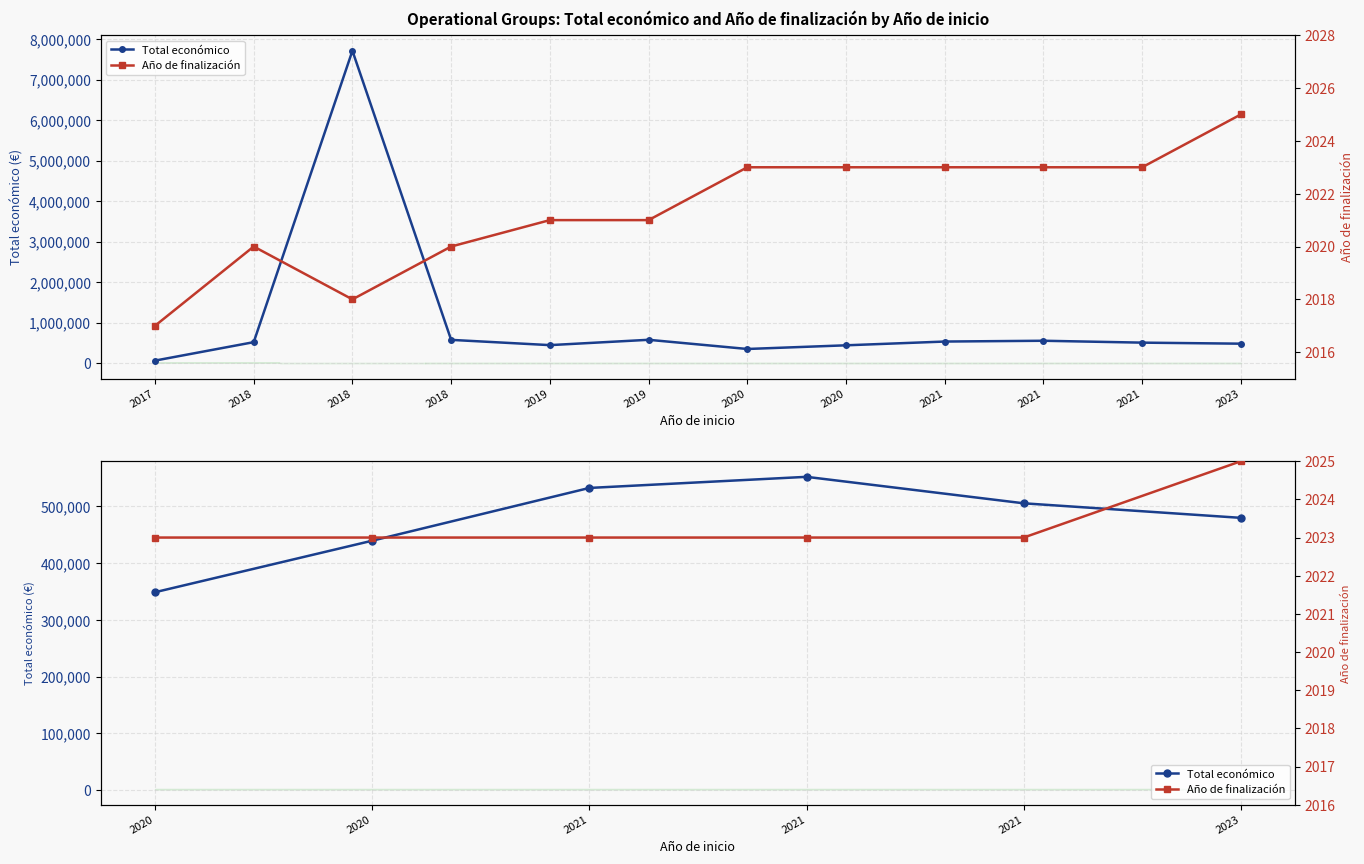

True or false: Año de finalización and Total económico intersect in this chart.

False